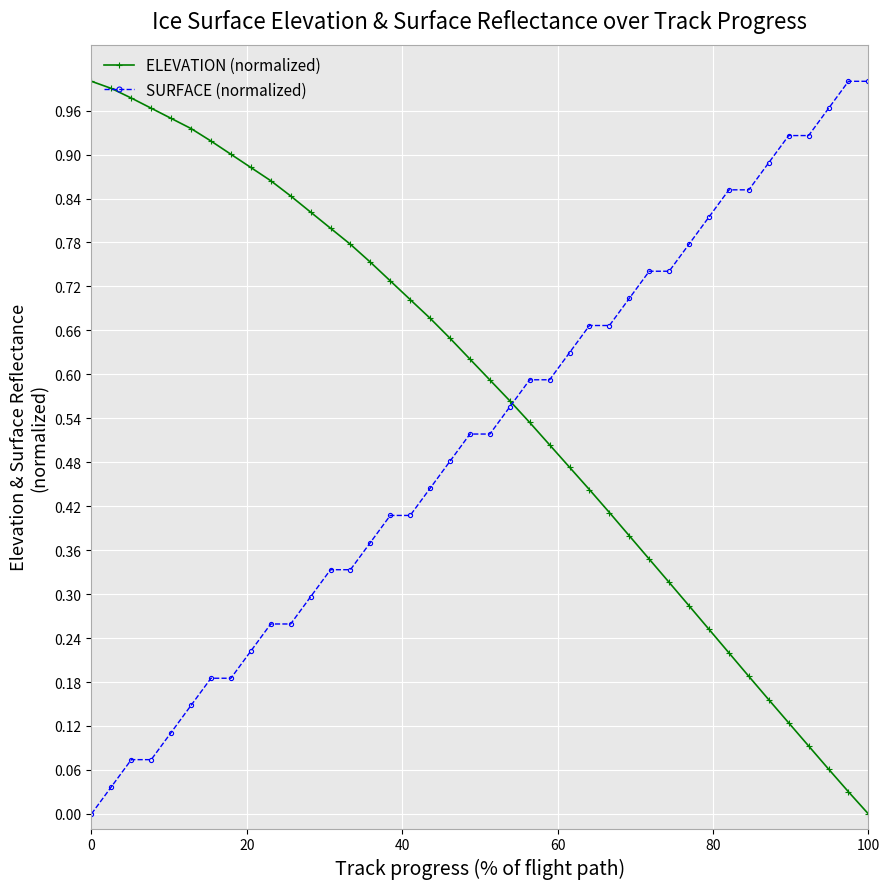

Is this an area chart (filled region under the line)?

No